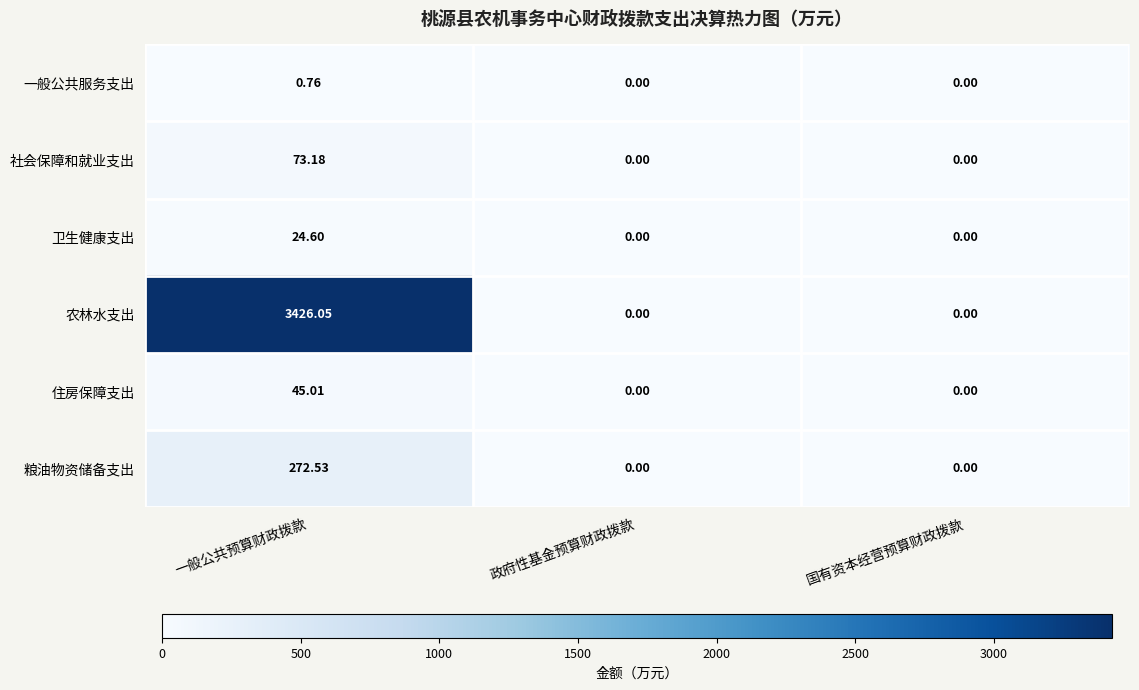

Rank the series by their maximum value, from highest to lowest.

农林水支出, 粮油物资储备支出, 社会保障和就业支出, 住房保障支出, 卫生健康支出, 一般公共服务支出